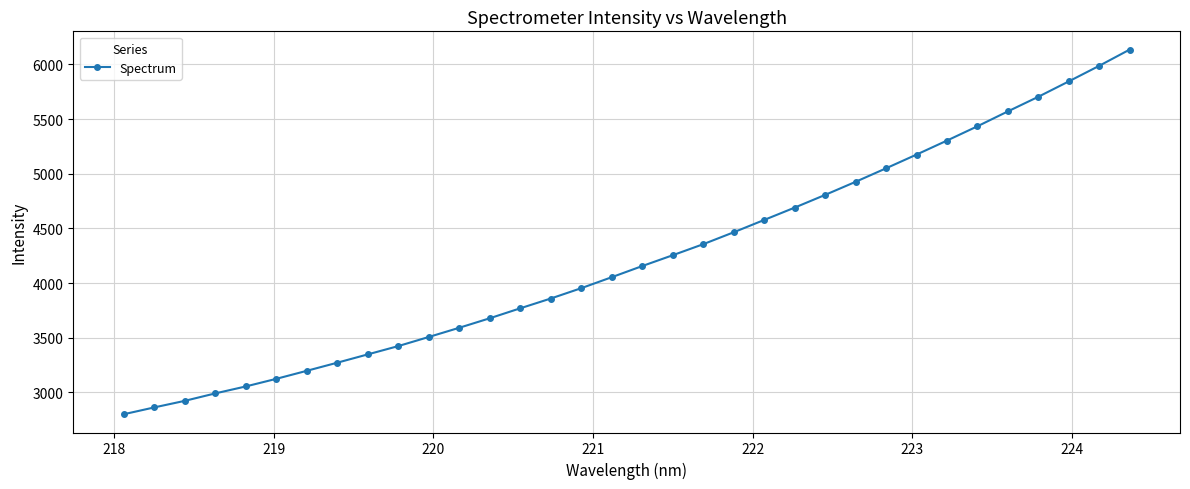

What is the minimum value shown in the chart?

2799.6